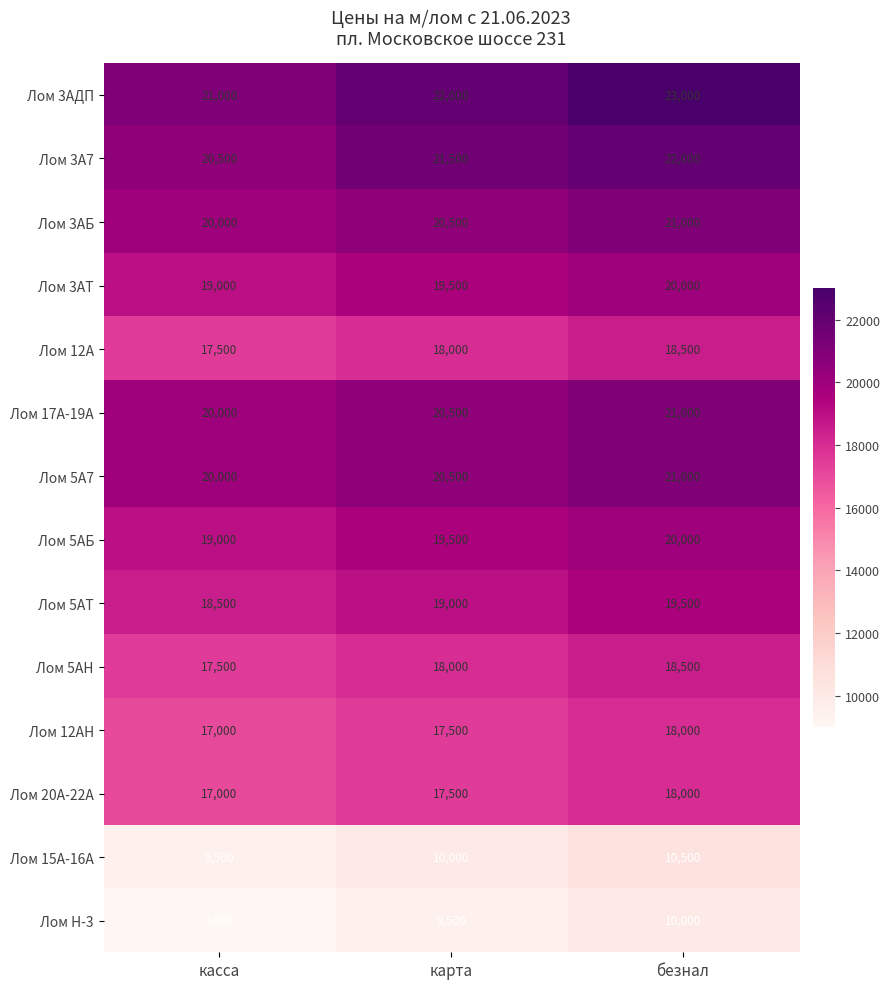

What is the spread (max minus min) of values at безнал?

13000